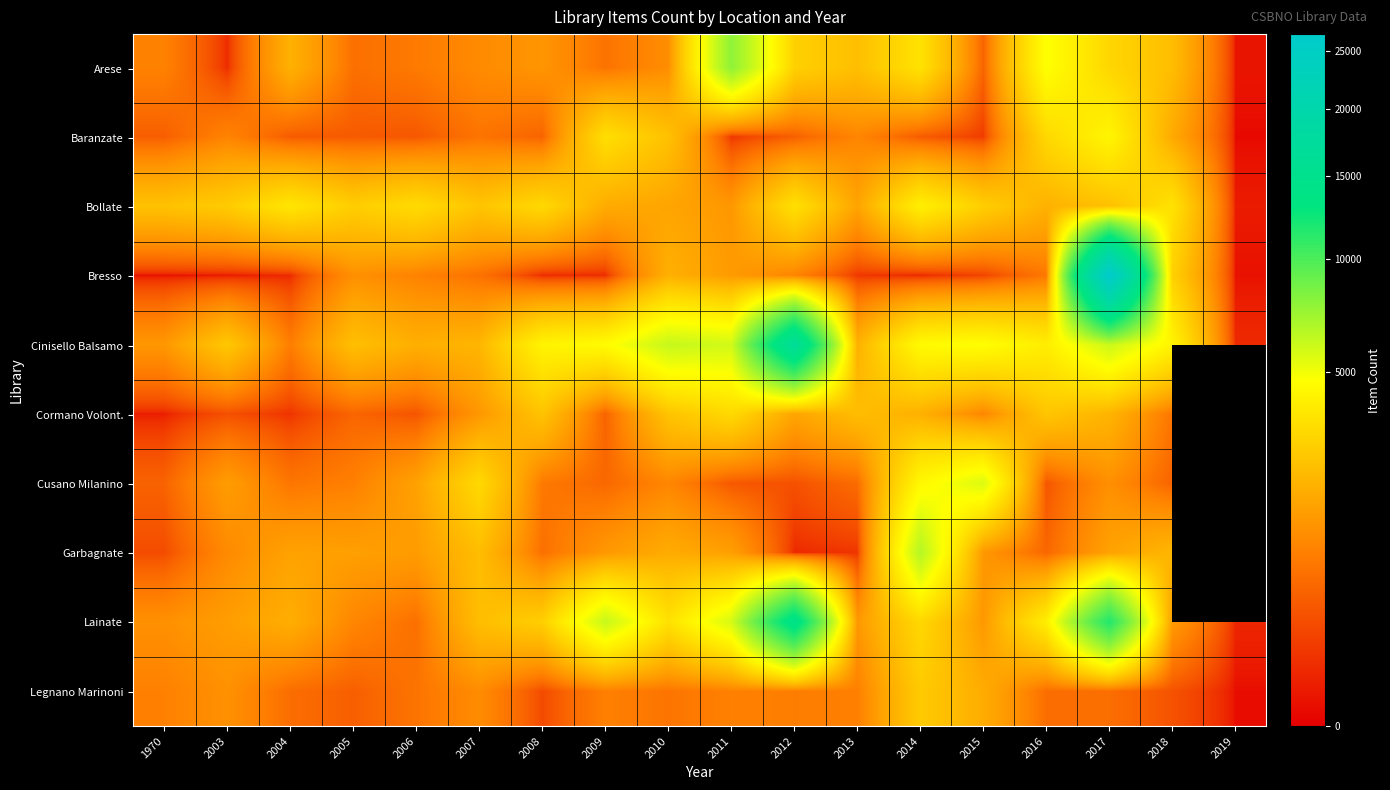

What is the greatest value displayed?

26640.0